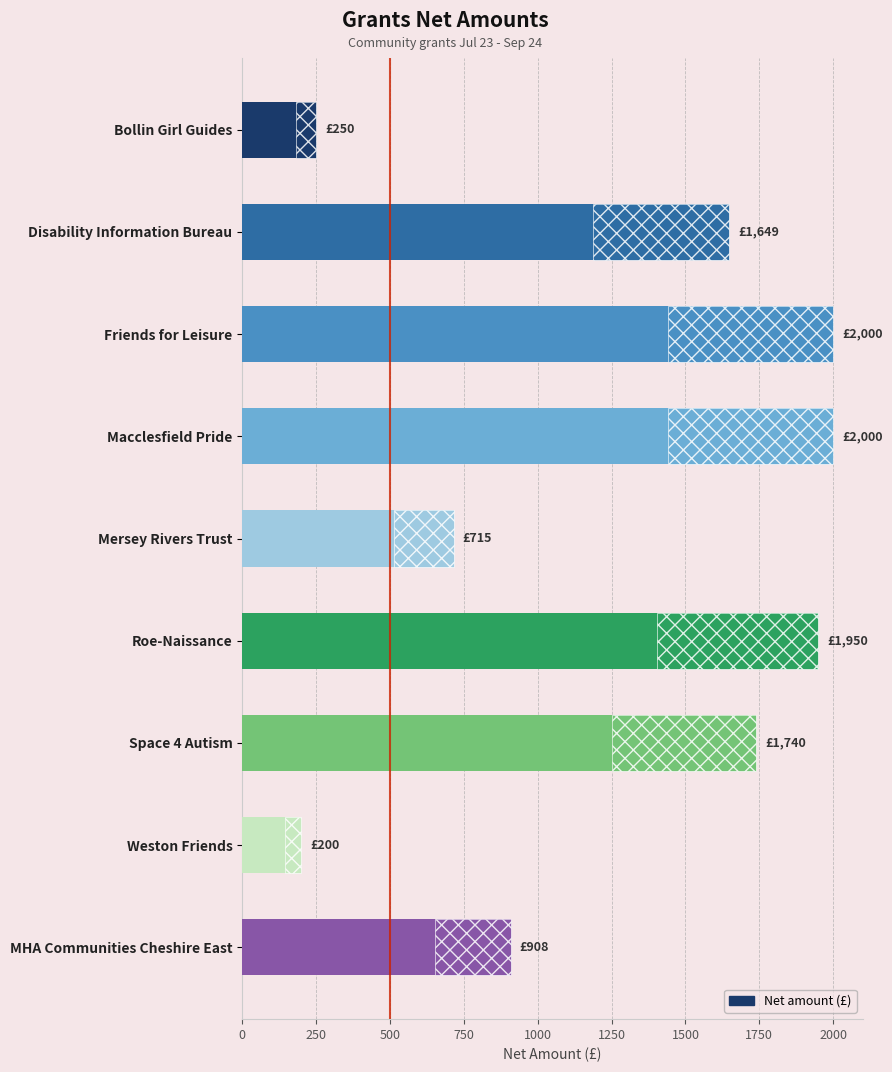

Is it true that the value at Bollin Girl Guides is 132.1?

False